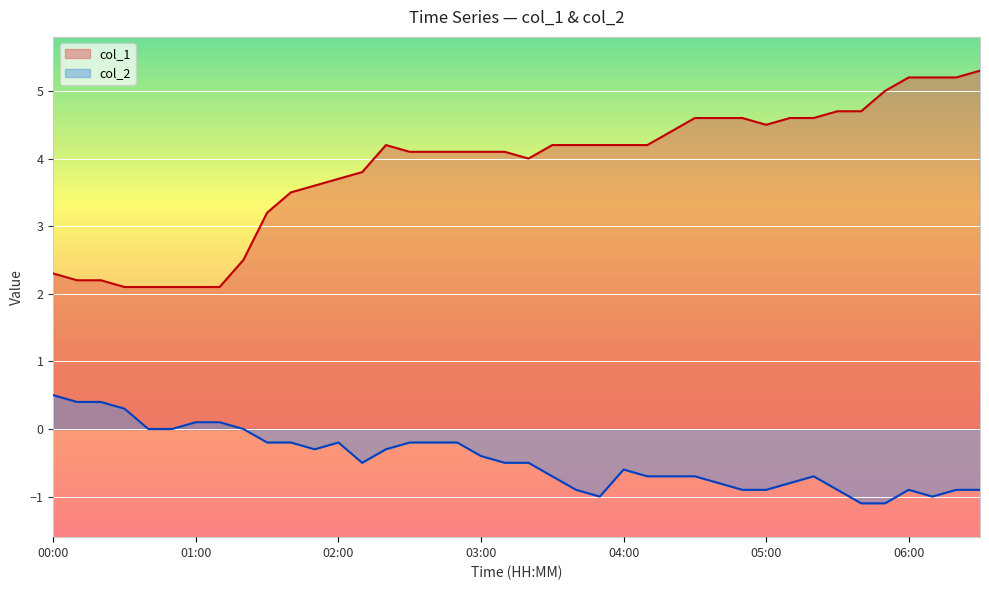

How many lines are shown in the chart?

2